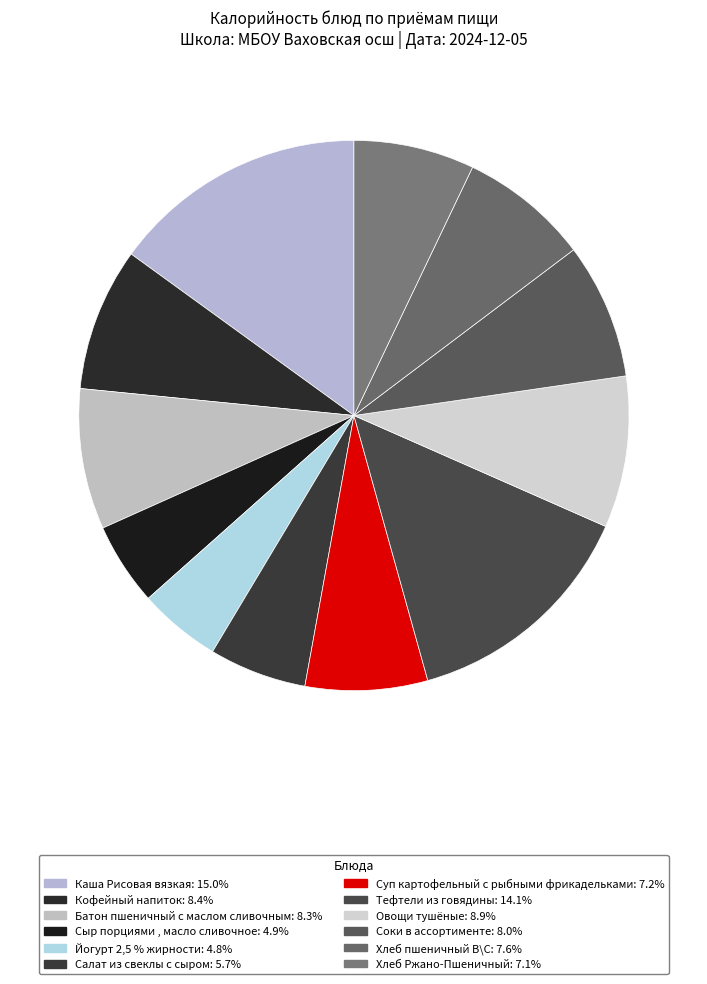

To the nearest percent, what is the difference between the Кофейный напиток and Суп картофельный с рыбными фрикадельками slice percentages?

1%